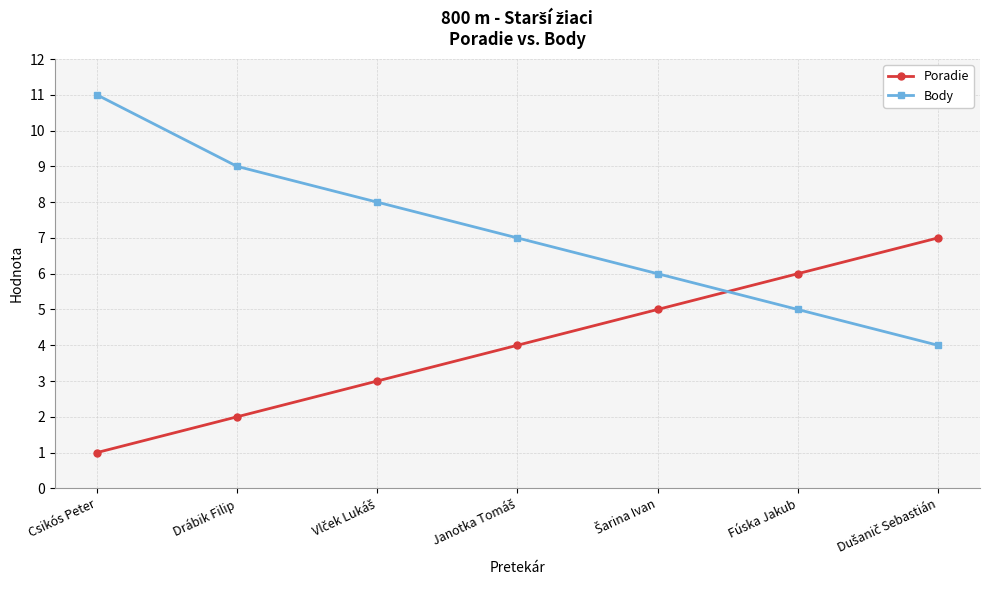

Count the number of categories in the chart.

7